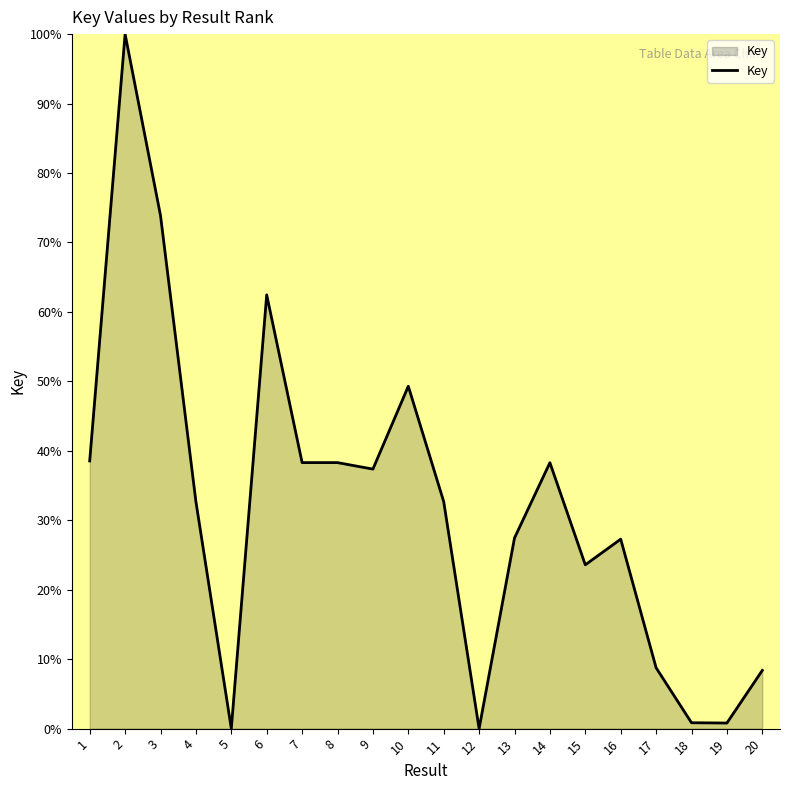

True or false: the data has more than 2 interior local peaks.

True